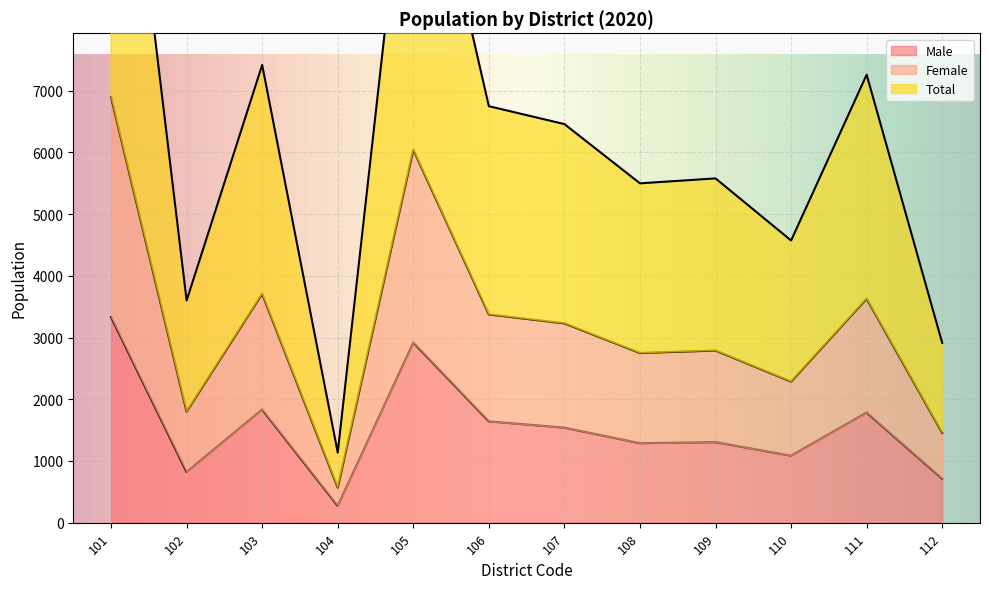

Where is Male nearest to the value 1802?

111